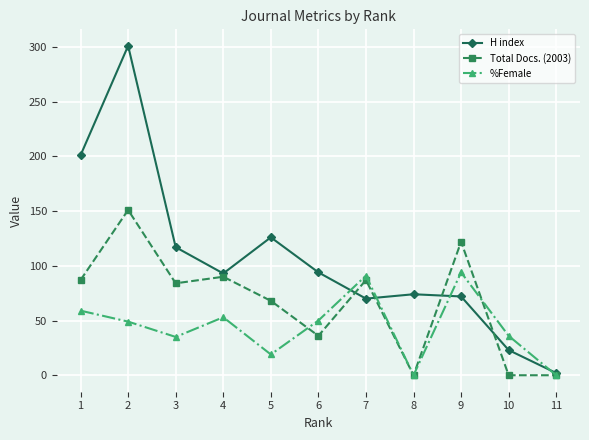

What is the greatest value displayed?

301